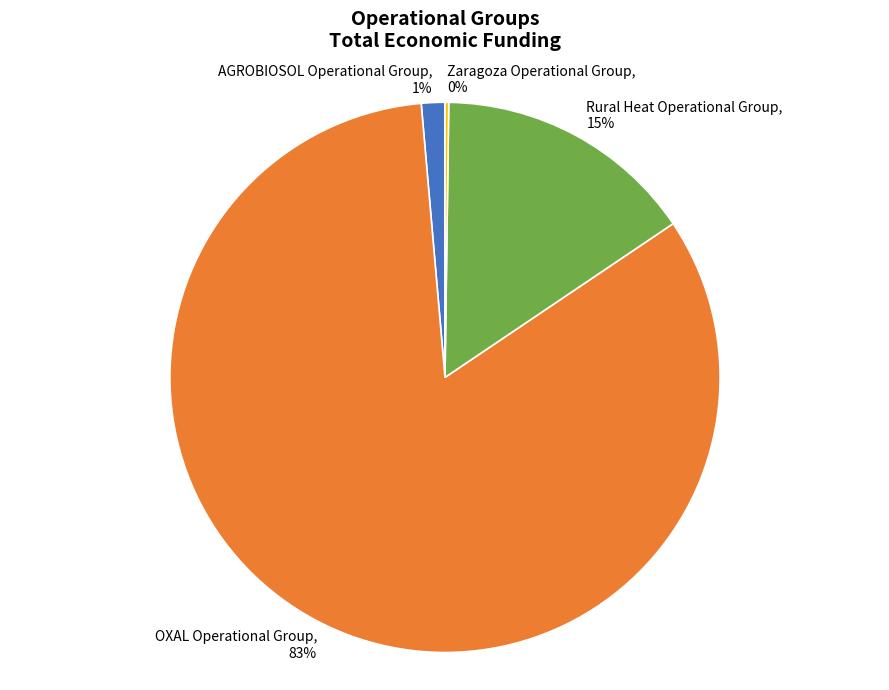

Is there a majority slice in this chart?

Yes